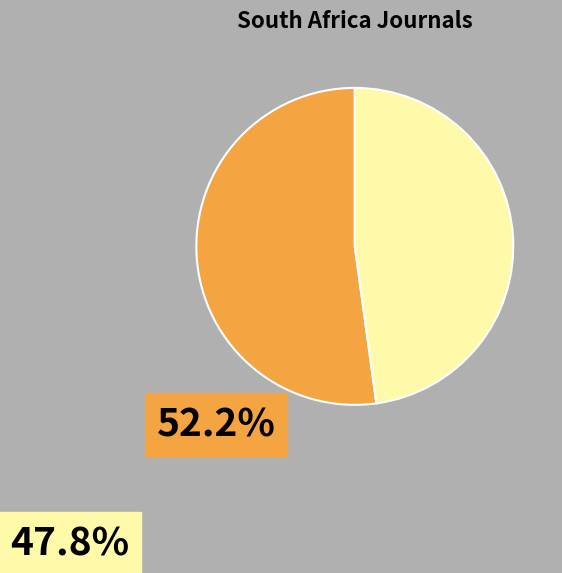

Does any single category account for the majority?

Yes